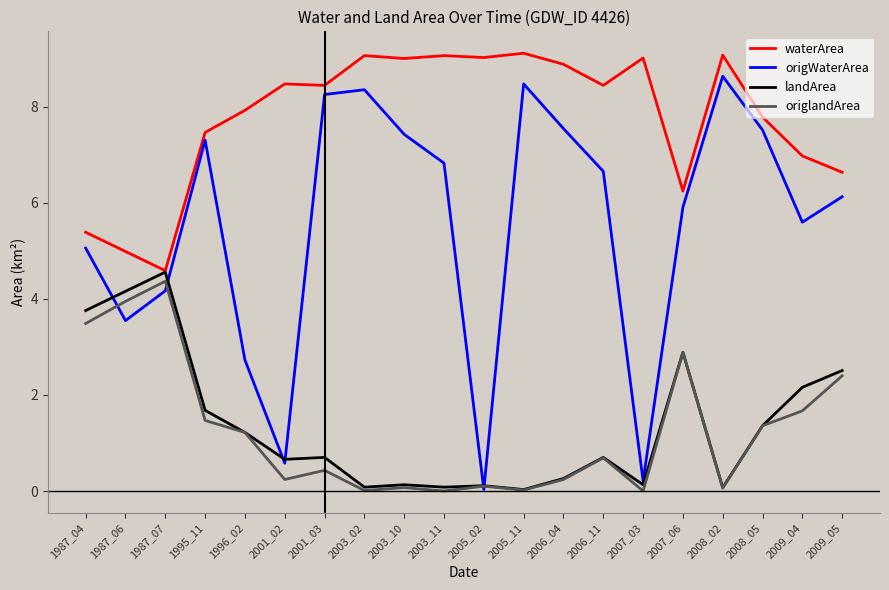

What is the difference between the highest and lowest values at 2001_03?

8.0